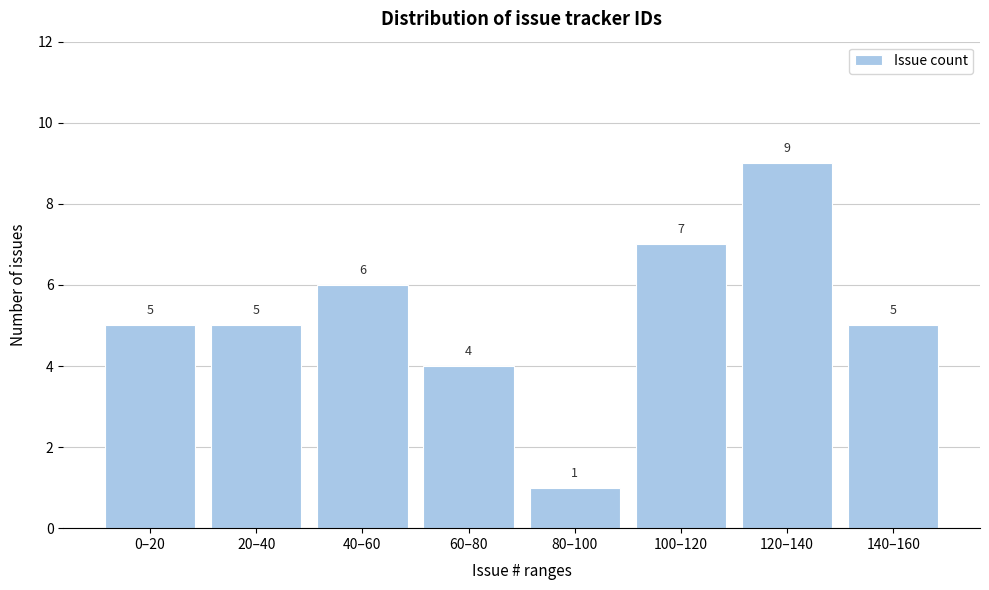

Reading right to left, list all the values displayed in this chart.

5	9	7	1	4	6	5	5